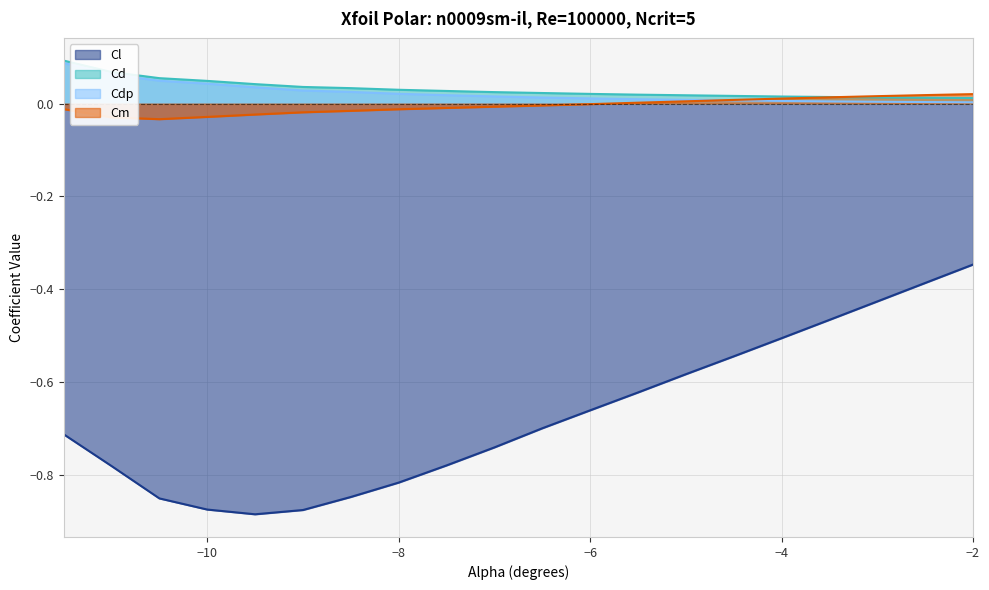

What is the value of the Cl point at the 6th from the left?

-0.9